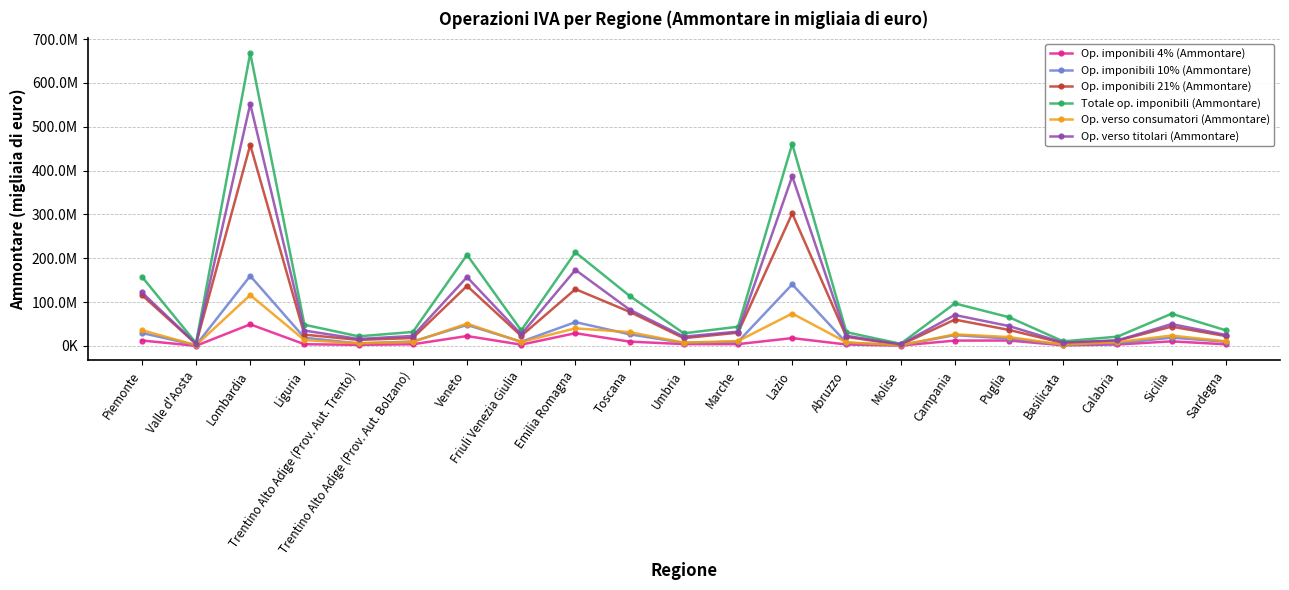

List the series in order of their peak value, highest first.

Totale op. imponibili (Ammontare), Op. verso titolari (Ammontare), Op. imponibili 21% (Ammontare), Op. imponibili 10% (Ammontare), Op. verso consumatori (Ammontare), Op. imponibili 4% (Ammontare)